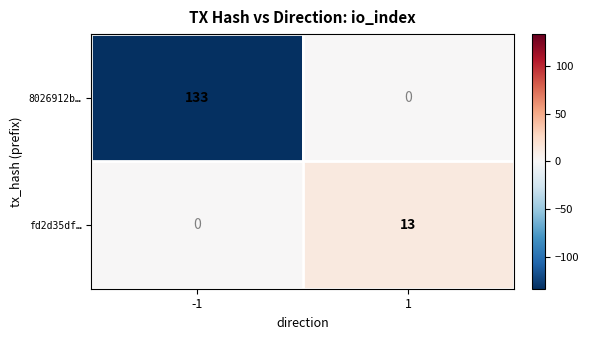

Rank the series at 1 from highest to lowest value.

fd2d35df…, 8026912b…